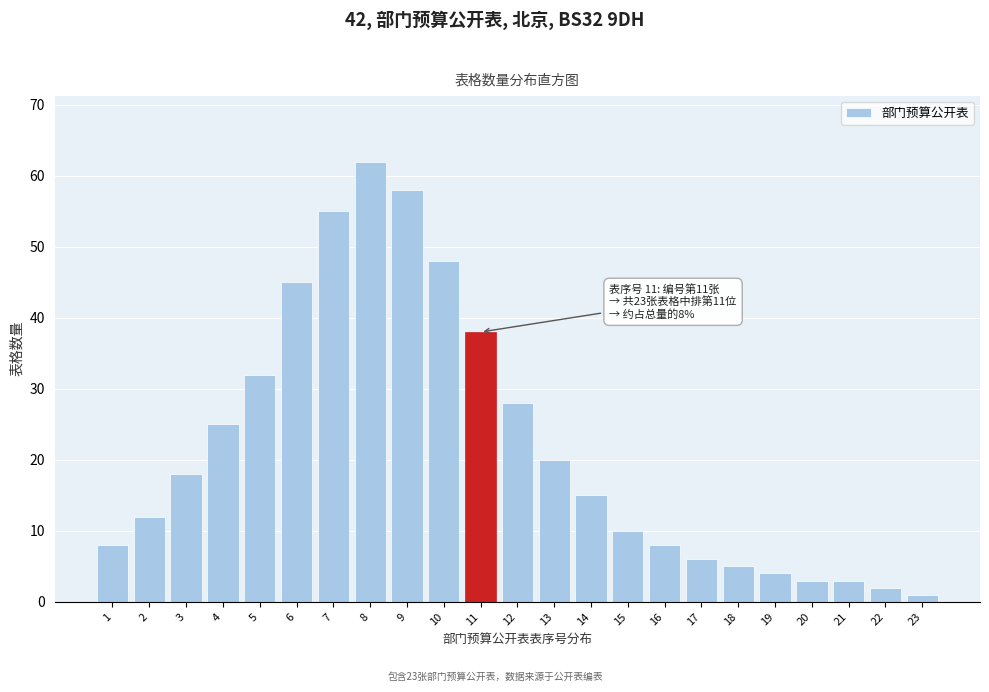

Reading left to right, transcribe all the data shown in this chart.

8	12	18	25	32	45	55	62	58	48	38	28	20	15	10	8	6	5	4	3	3	2	1